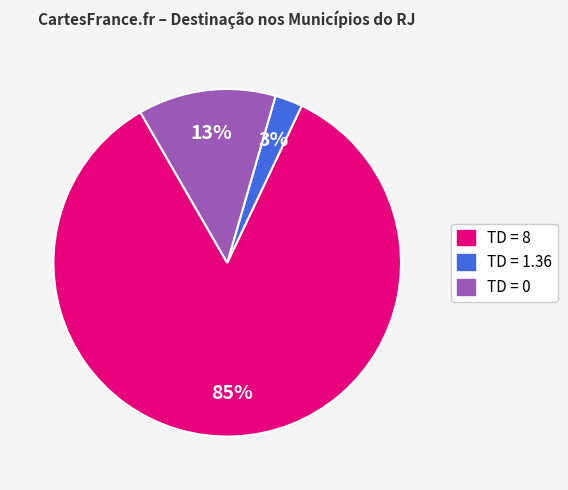

Count the number of slices in the pie.

3